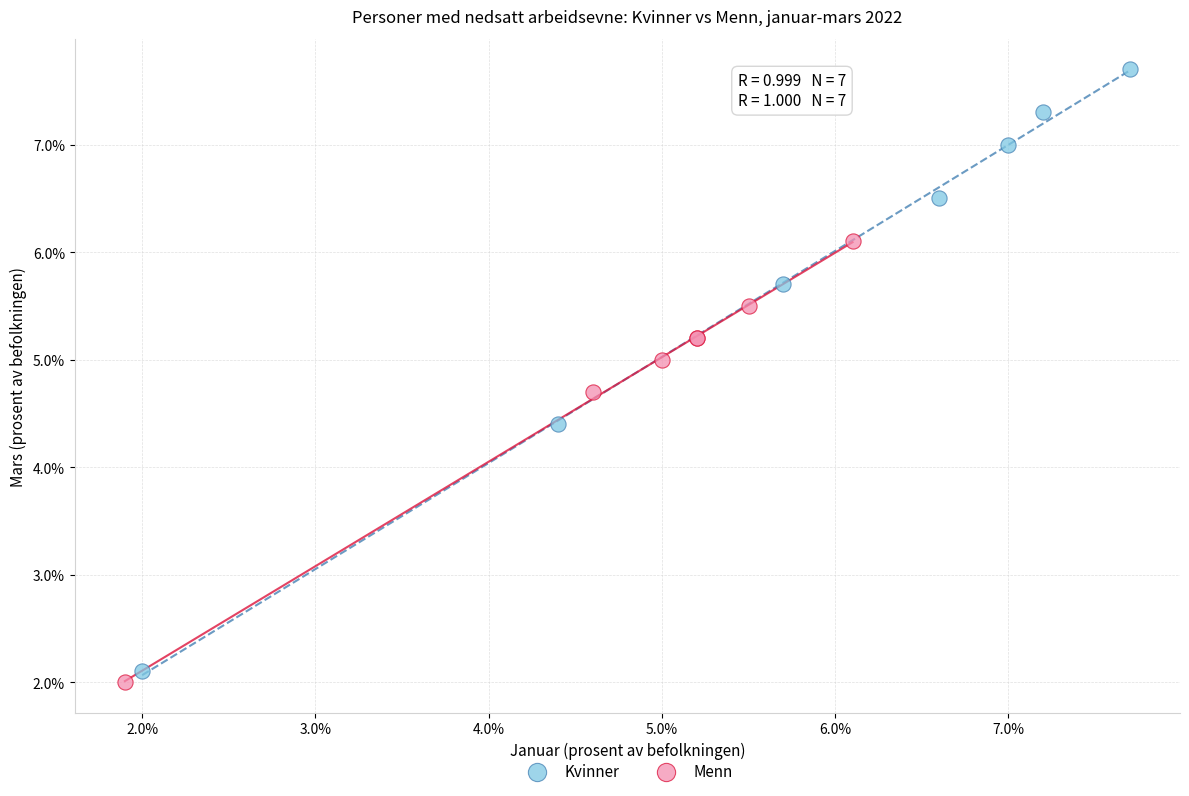

Which series contains the highest Y value?

Kvinner